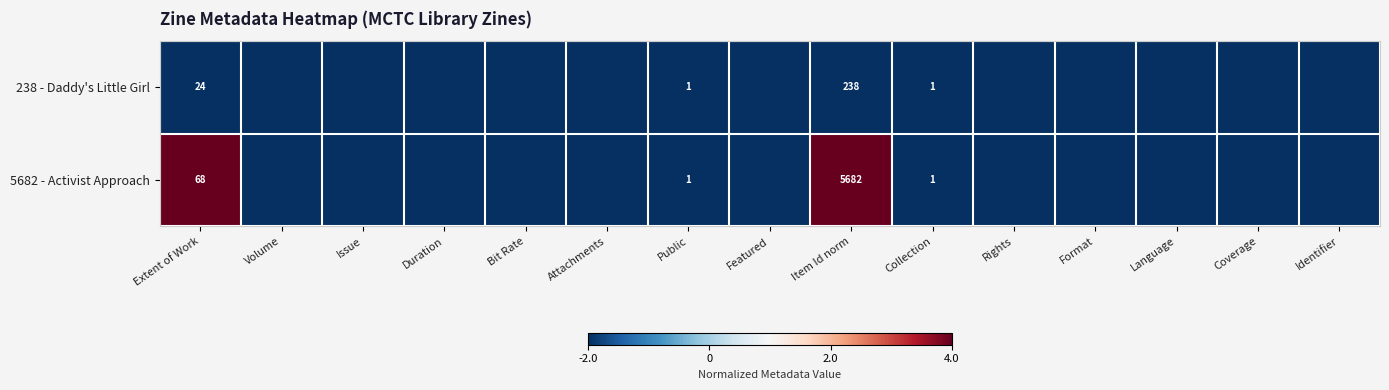

At how many categories does at least one series exceed 3?

2